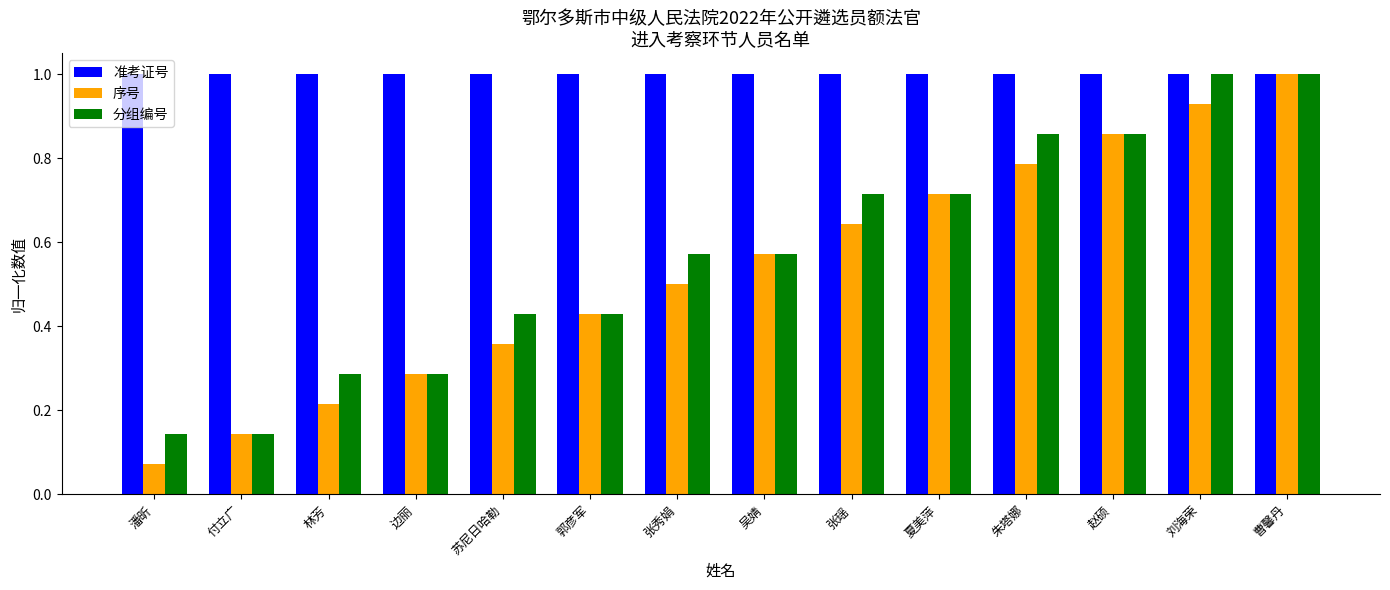

What position from the left is 张秀娟?

7